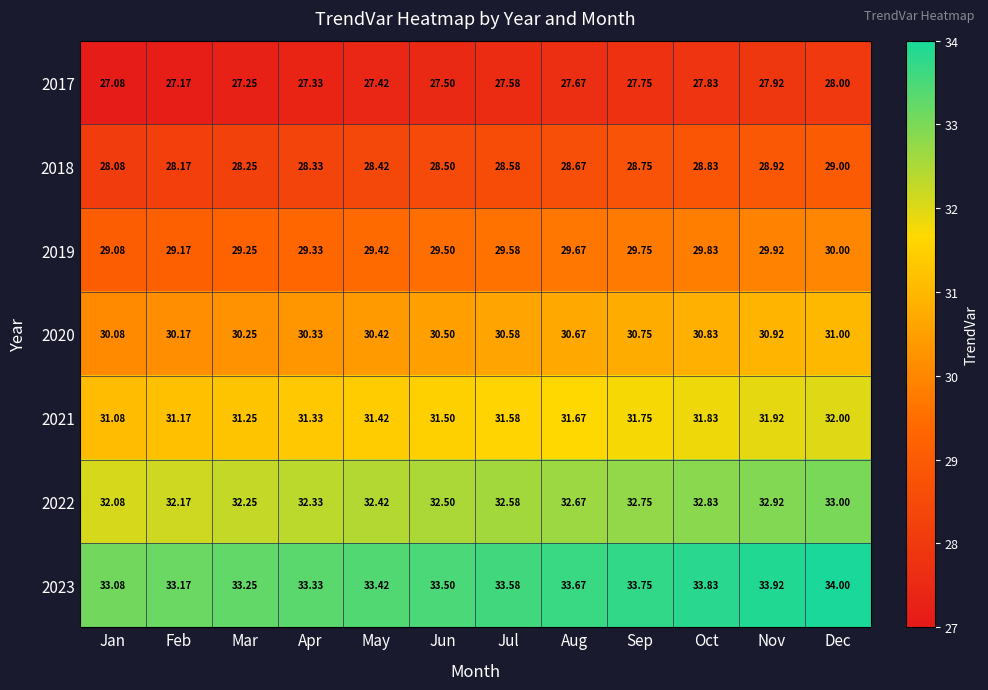

At which label is 2023 closest to 33?

Jan